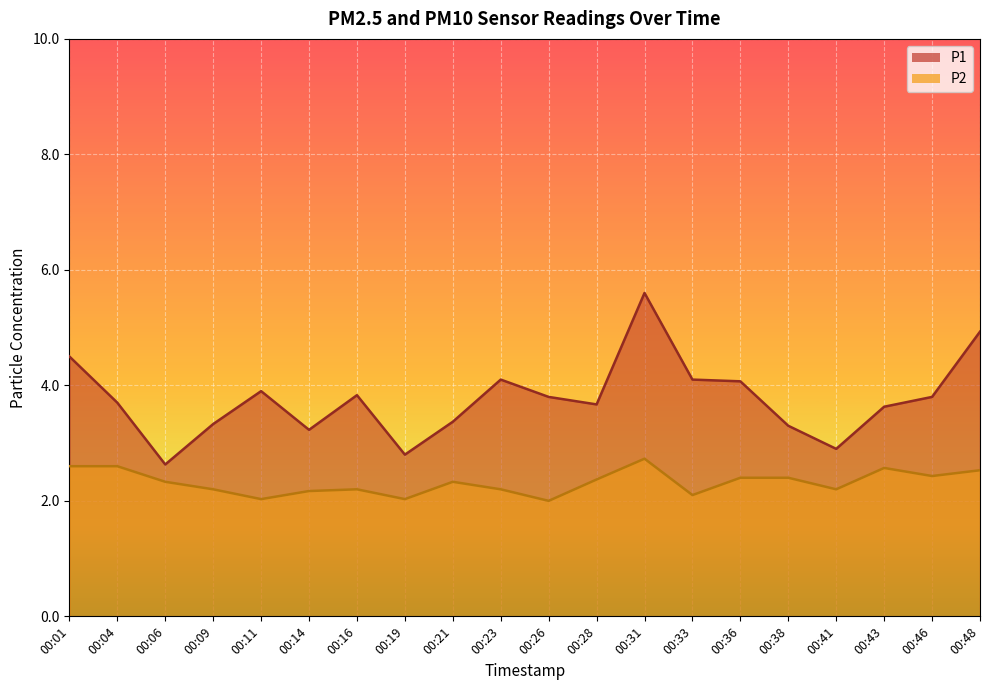

Reading left to right, extract all data points from this chart.

P1: 4.5	3.7	2.6	3.3	3.9	3.2	3.8	2.8	3.4	4.1	3.8	3.7	5.6	4.1	4.1	3.3	2.9	3.6	3.8	4.9
P2: 2.6	2.6	2.3	2.2	2.0	2.2	2.2	2.0	2.3	2.2	2.0	2.4	2.7	2.1	2.4	2.4	2.2	2.6	2.4	2.5